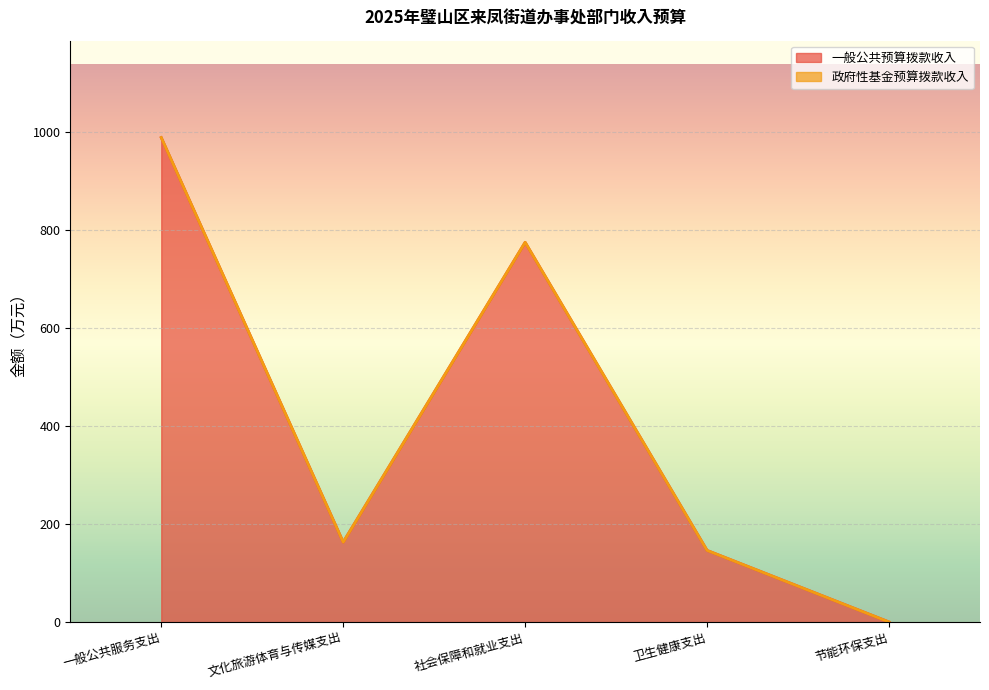

True or false: the data shows 987.9 at 一般公共服务支出.

True